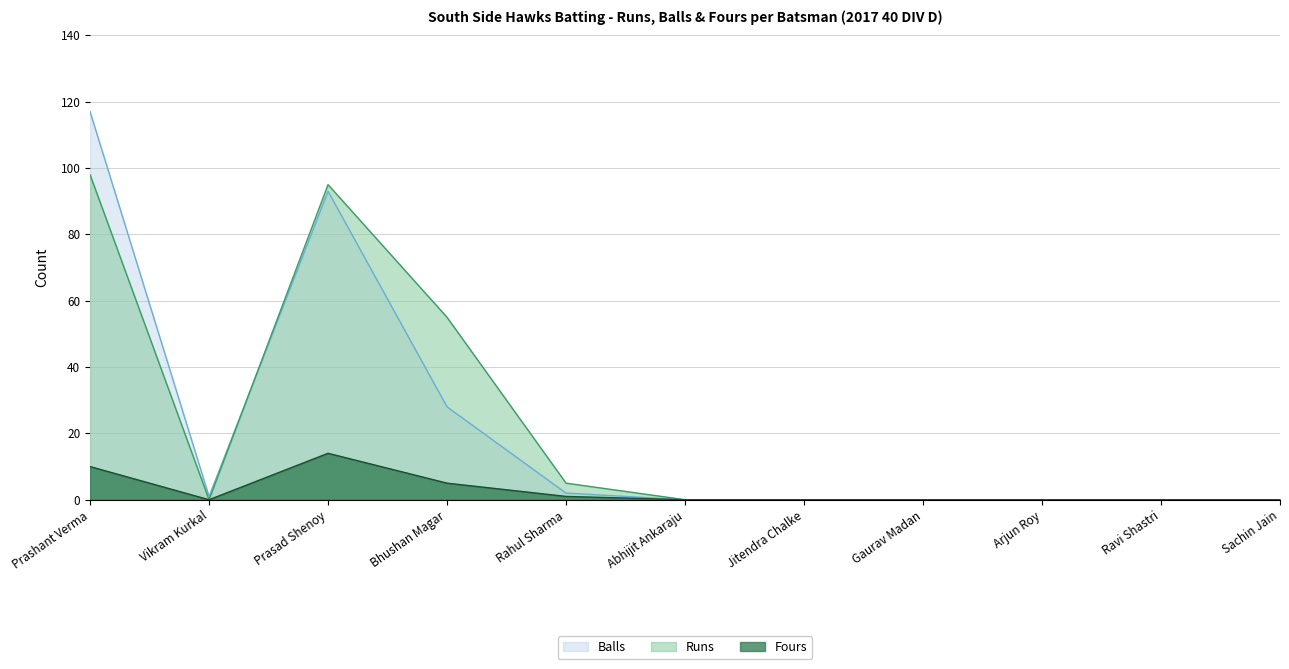

Where is the first local minimum for Runs?

Vikram Kurkal